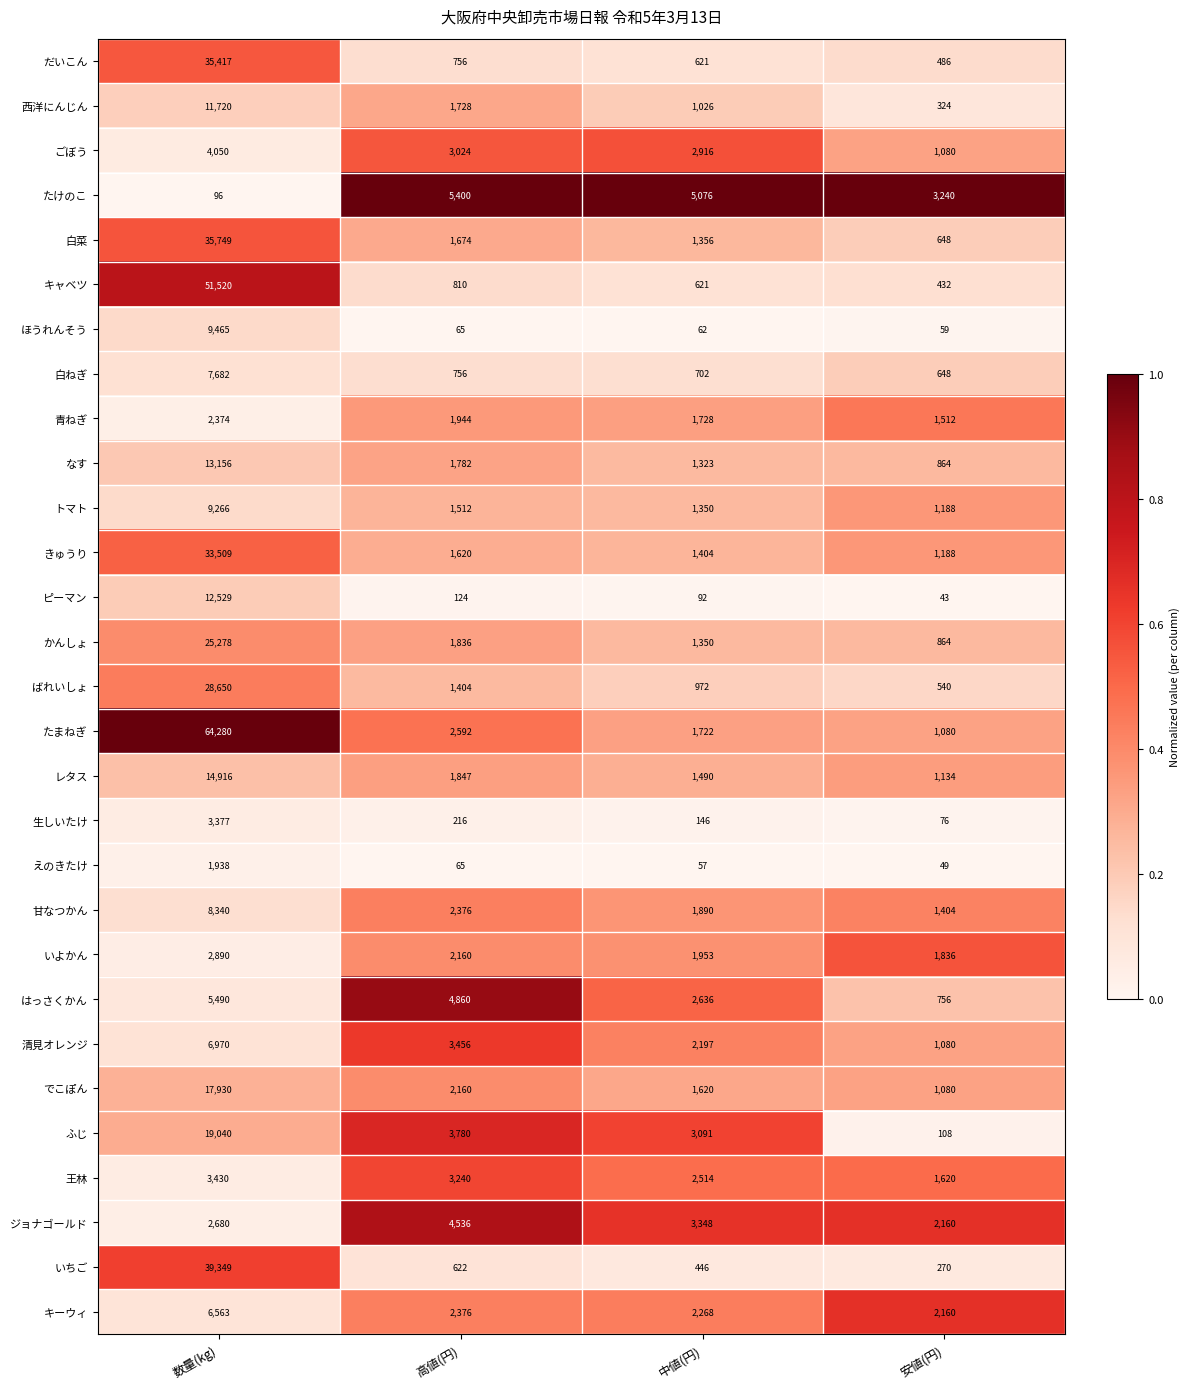

True or false: ピーマン has a value of 43 at 安値(円).

True